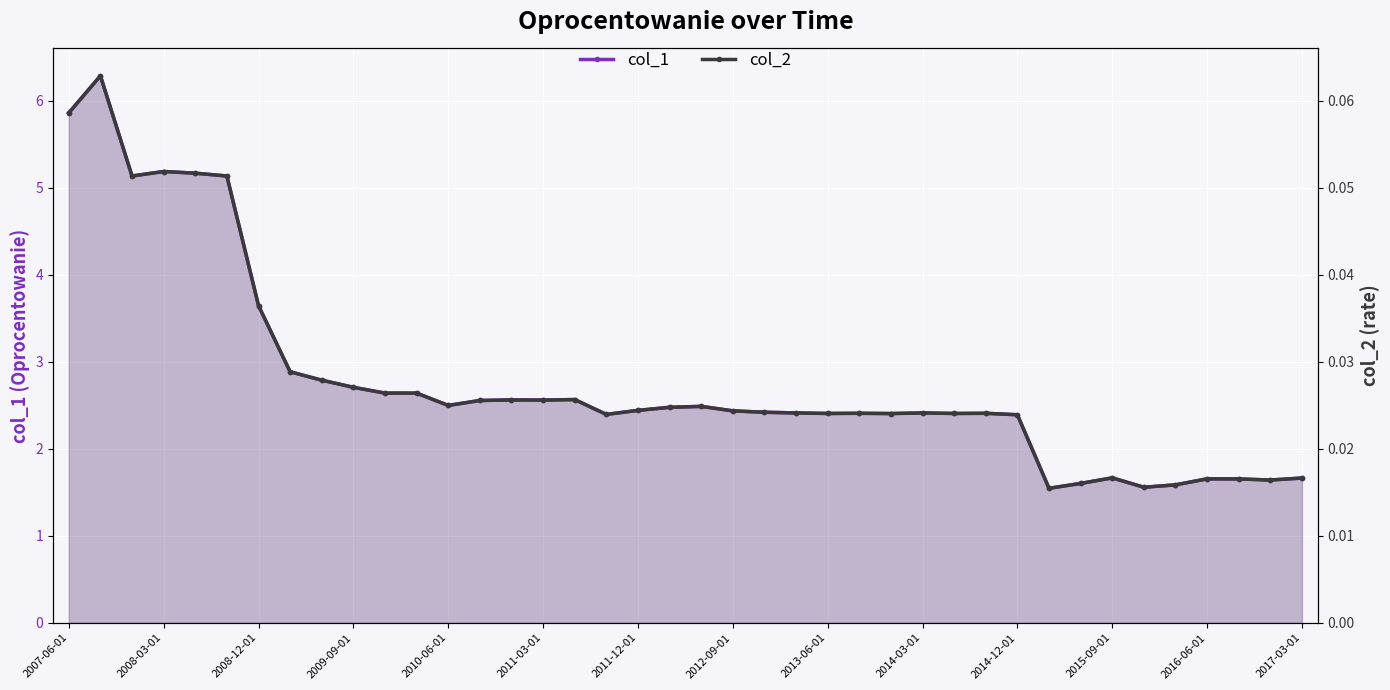

How many values in the col_1 series are below 2?

9